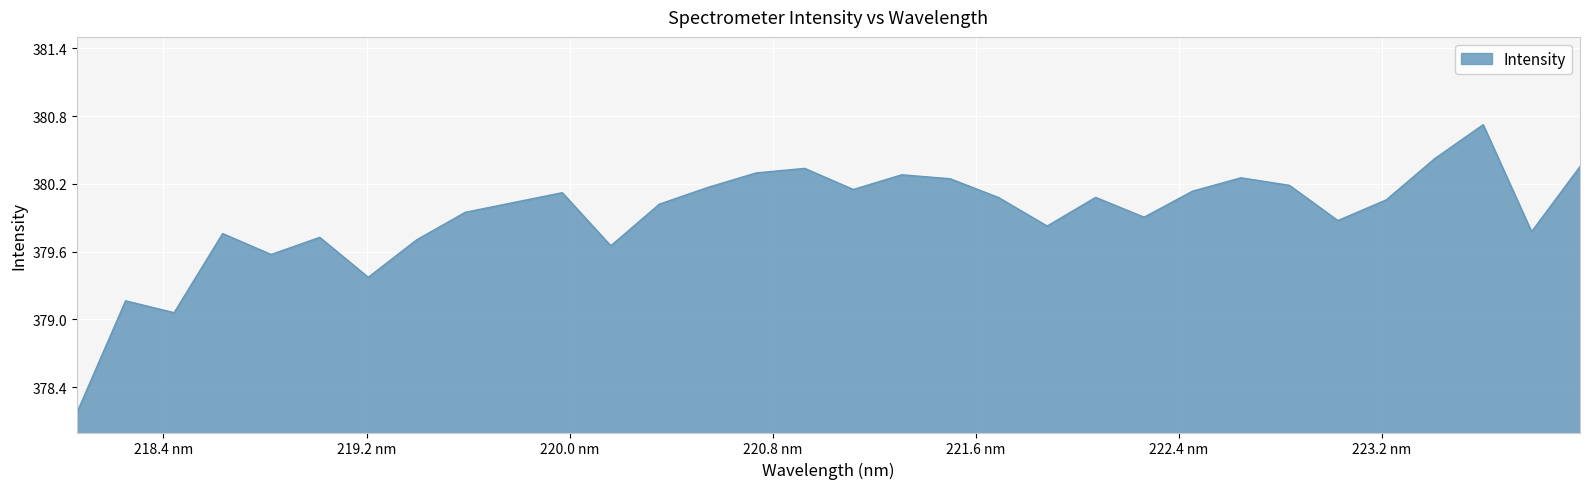

What is the maximum value shown in the chart?

380.7